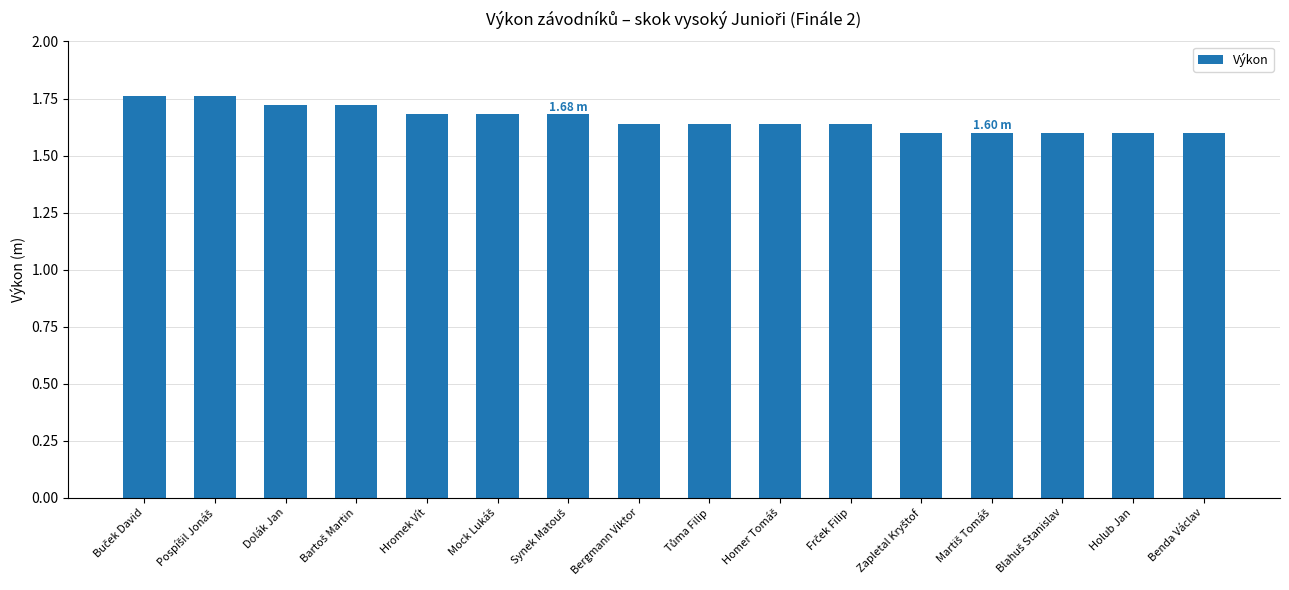

Which has a higher value, Benda Václav or Dolák Jan?

Dolák Jan